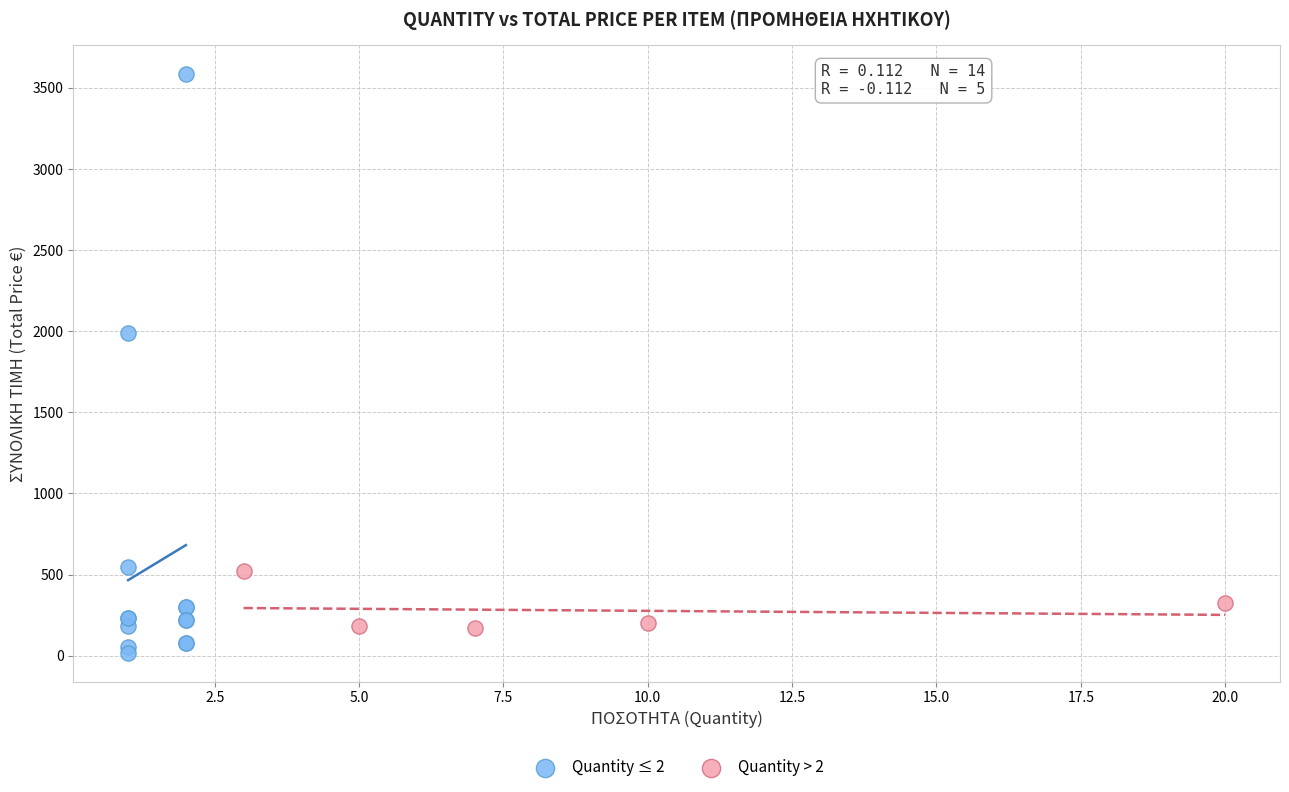

Which series has the widest spread of Y values?

Quantity ≤ 2